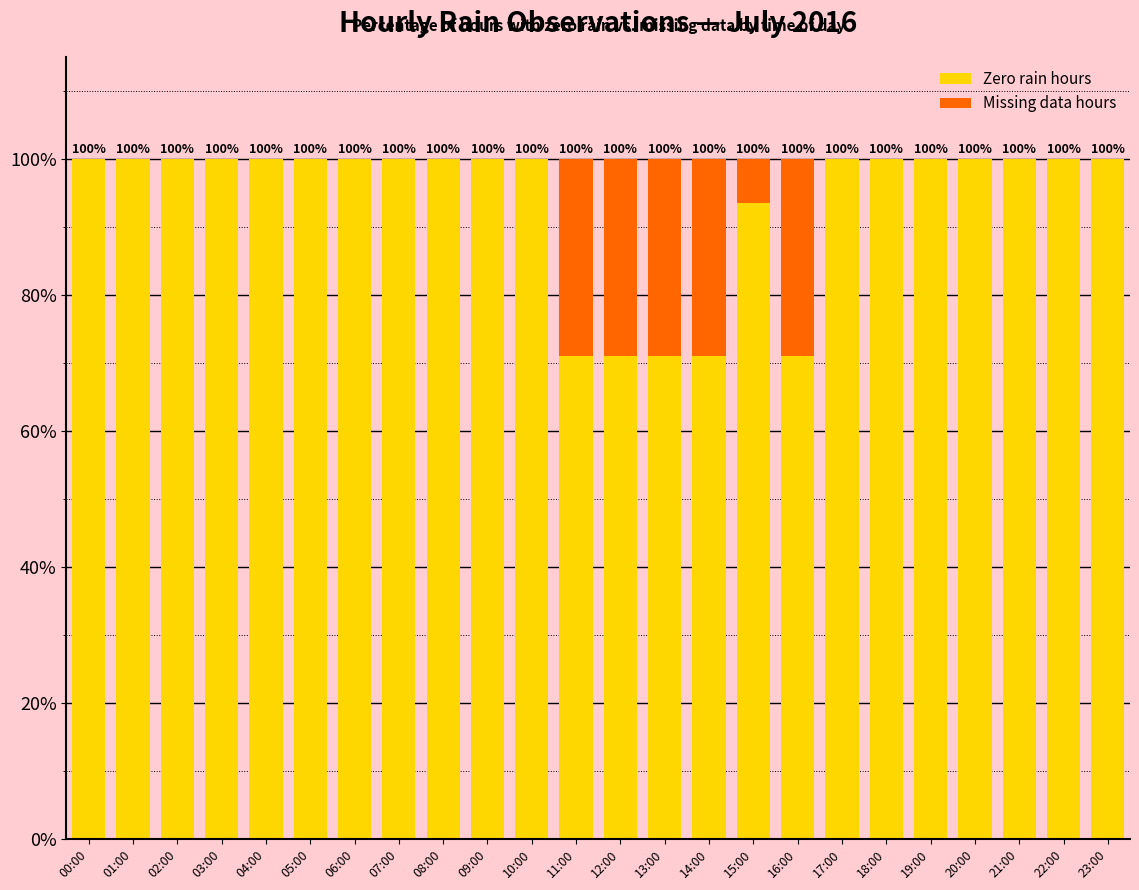

The Zero rain hours series shows 133.2 at 03:00. True or false?

False